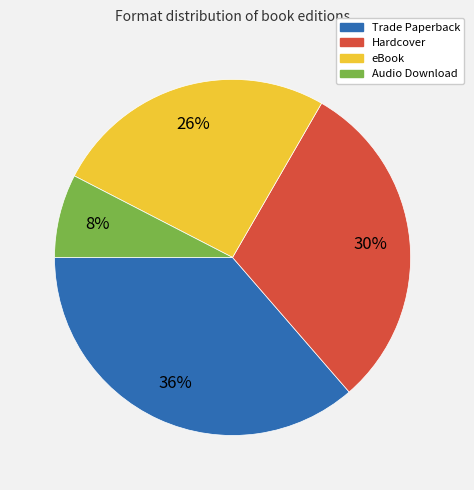

To the nearest percent, what is the average slice percentage?

25%